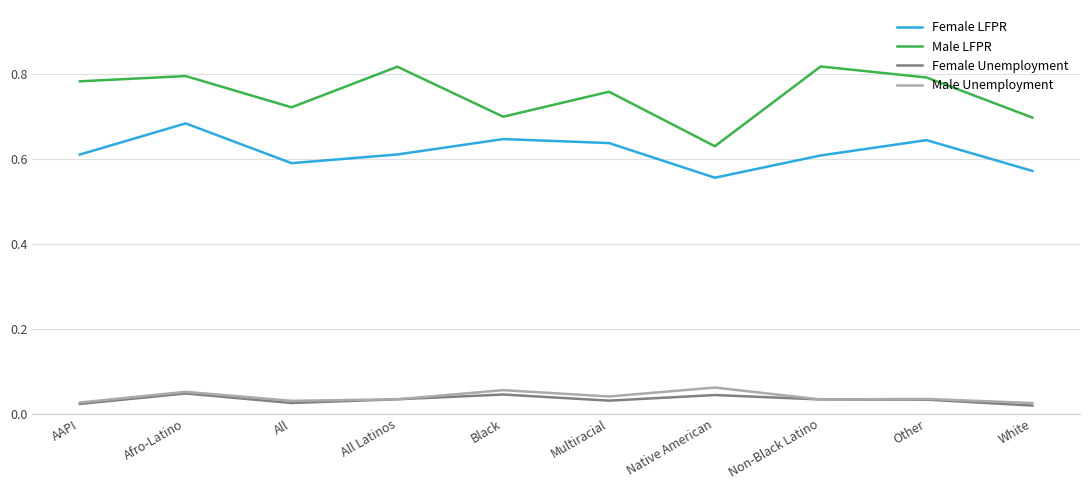

True or false: Female LFPR and Female Unemployment cross at least once.

False